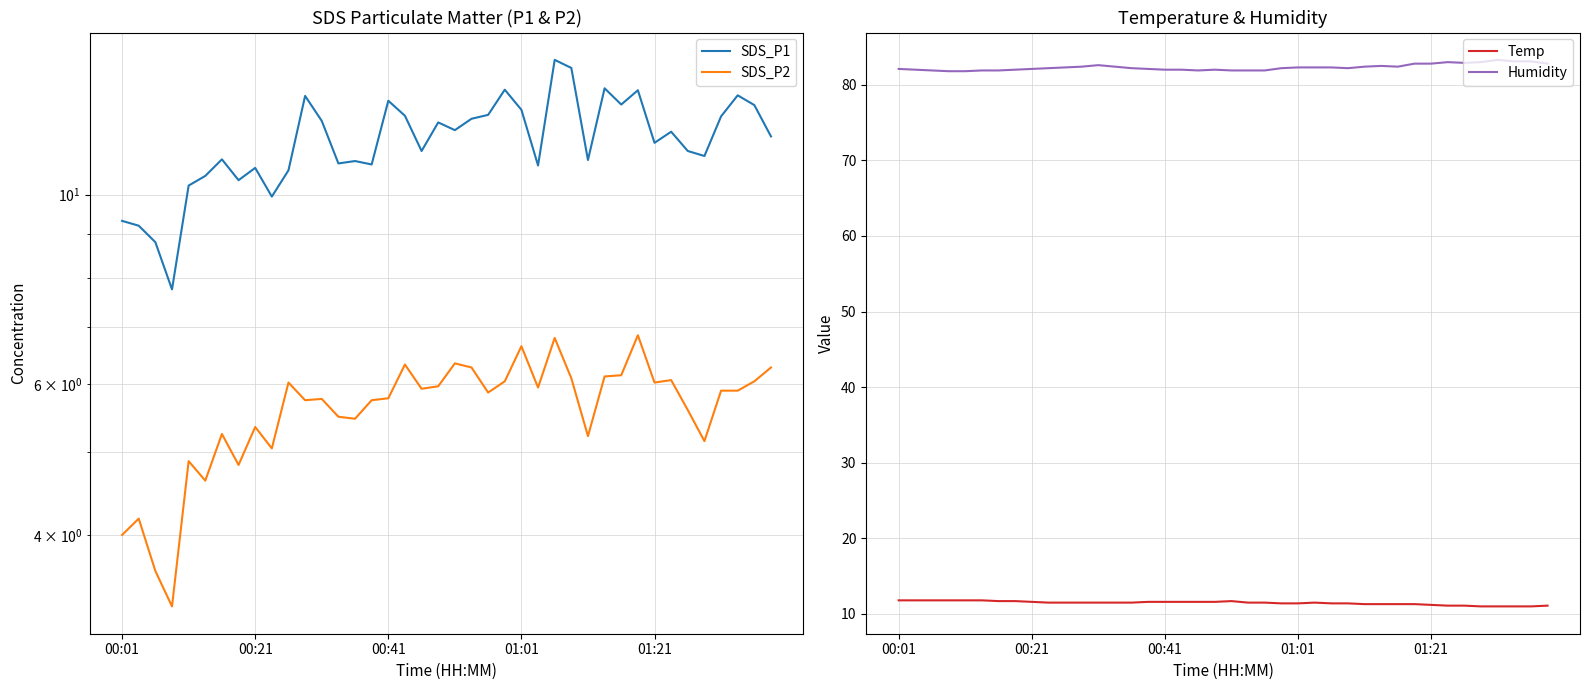

Which series has the largest total across all categories?

Humidity